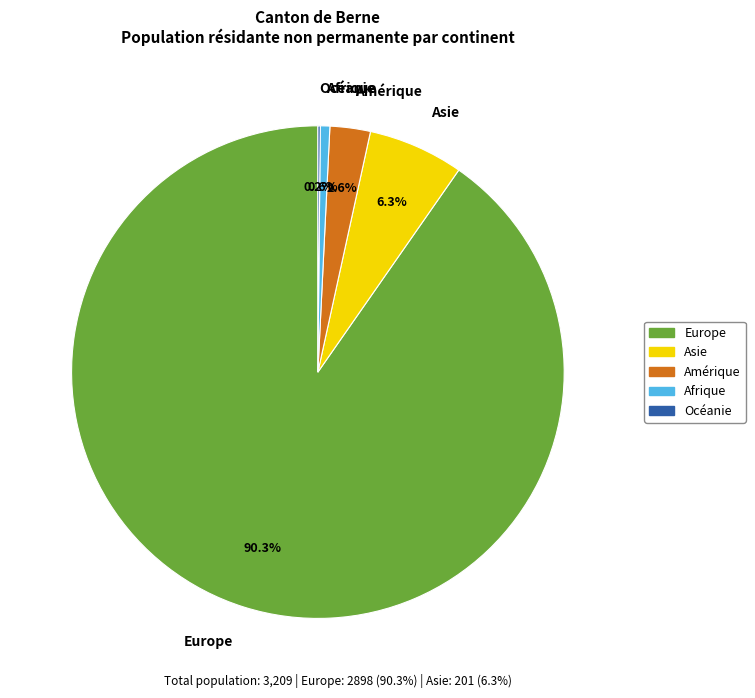

Is Asie the majority of the pie?

No